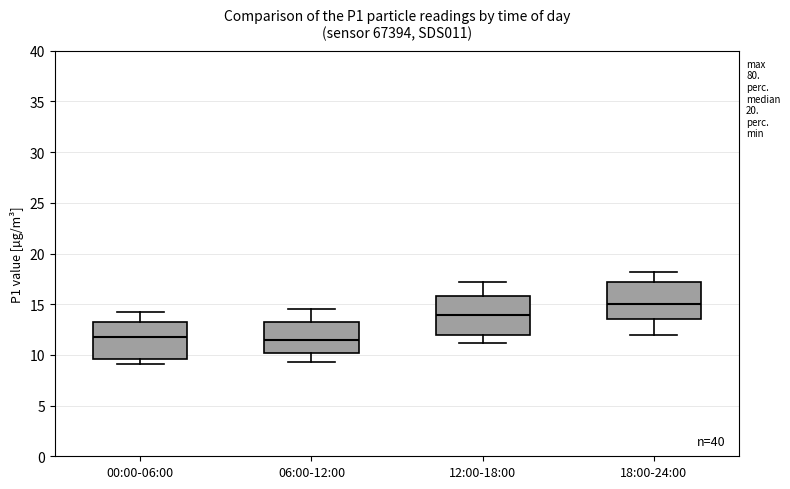

Which box has the highest median line?

18:00-24:00